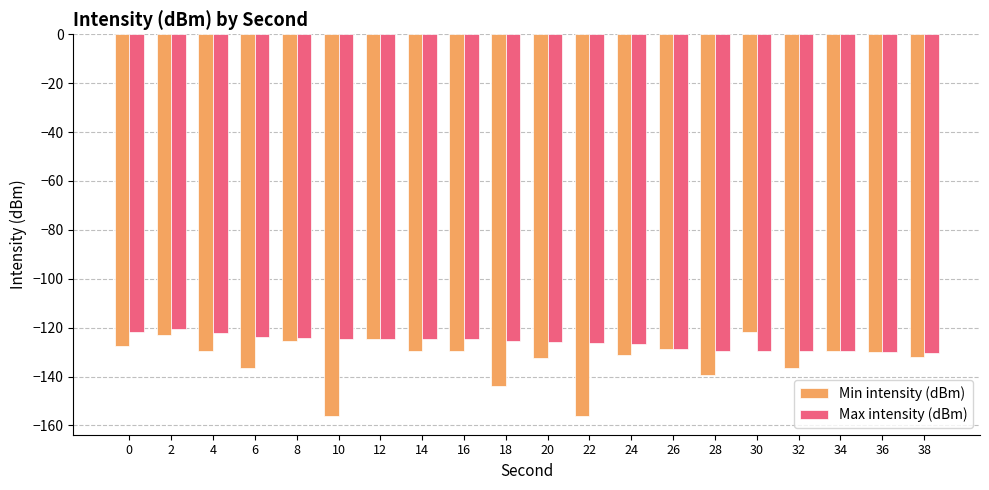

What is the value of the Max intensity (dBm) bar at the 12th from the left?

-126.2